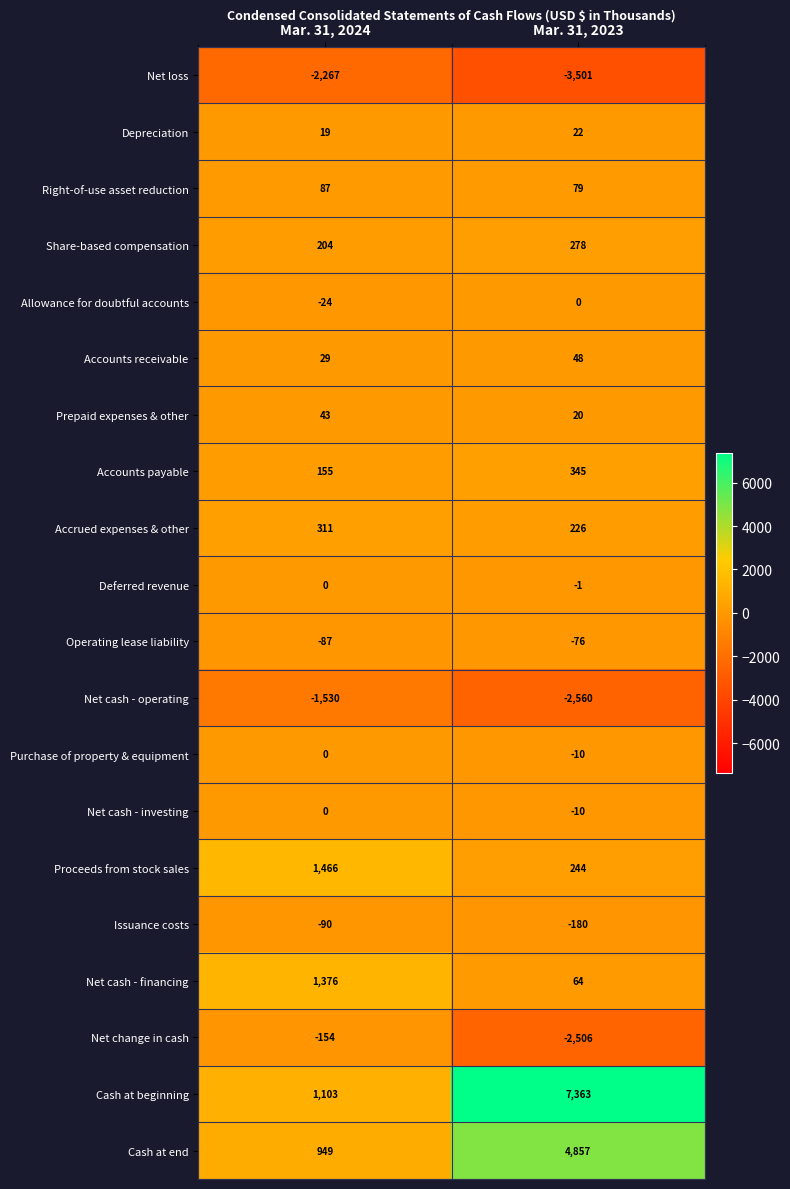

What is the average value of the Issuance costs series?

-135